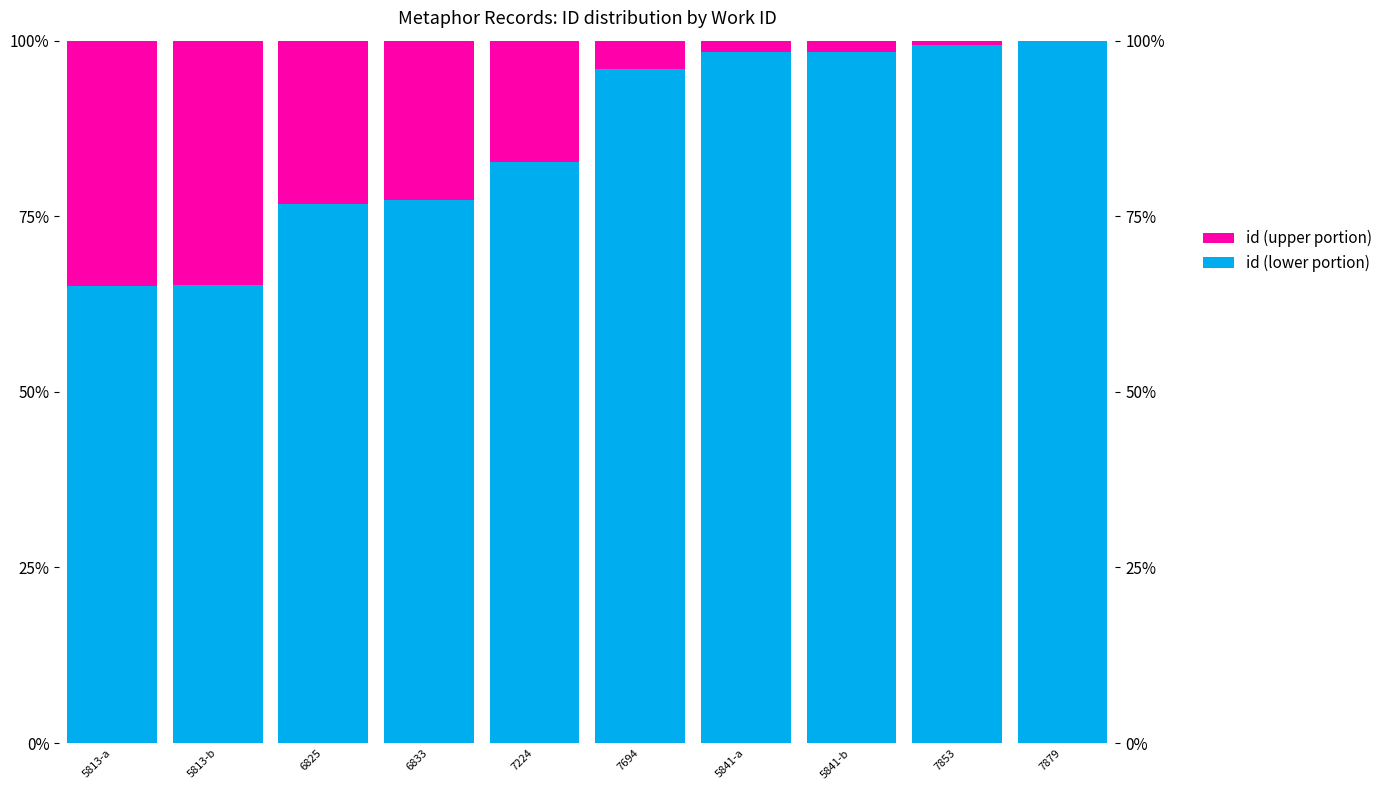

Is the value of id (upper portion) at 7879 greater than the value of id (lower portion) at 6825?

No